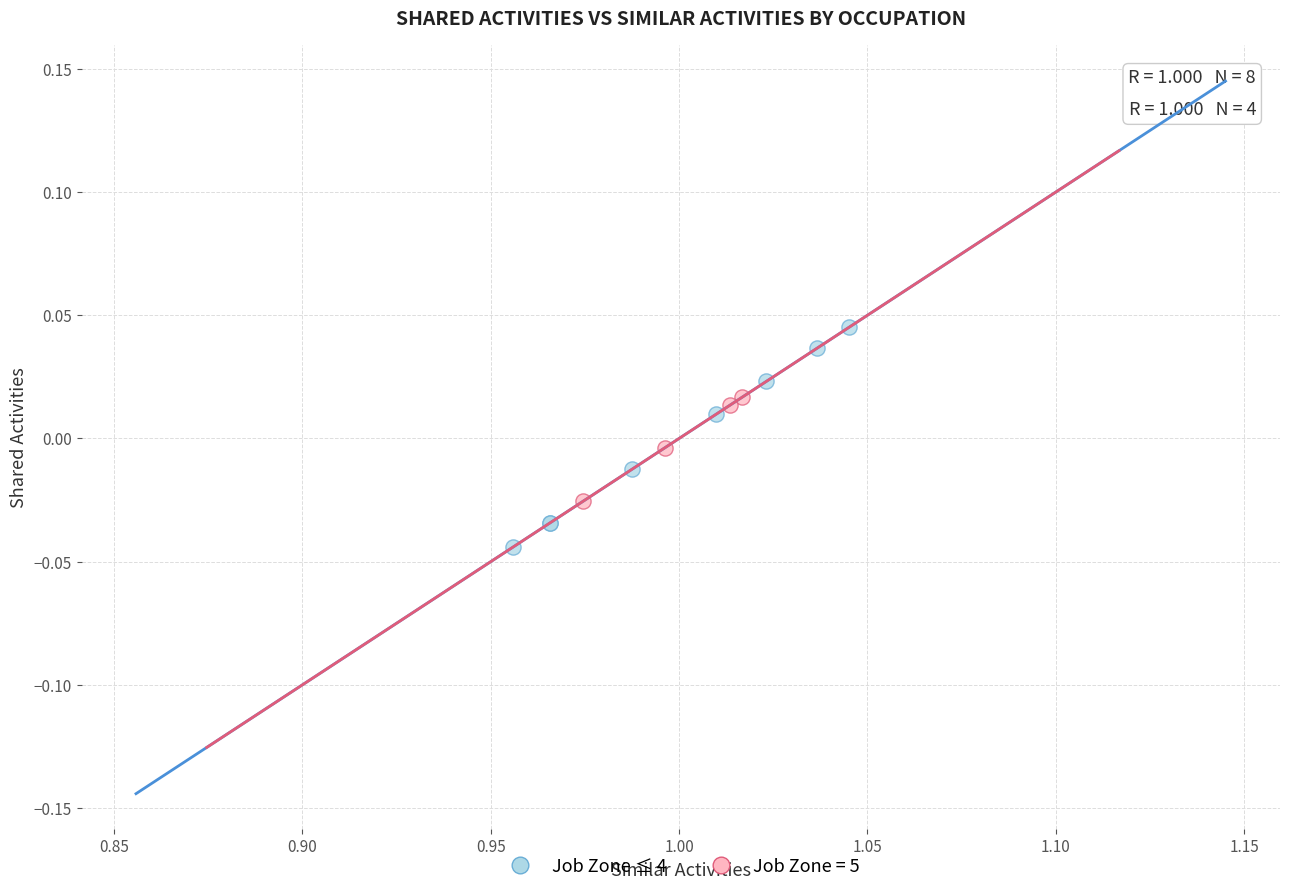

Which series has the largest Y range (max minus min)?

Job Zone ≤ 4